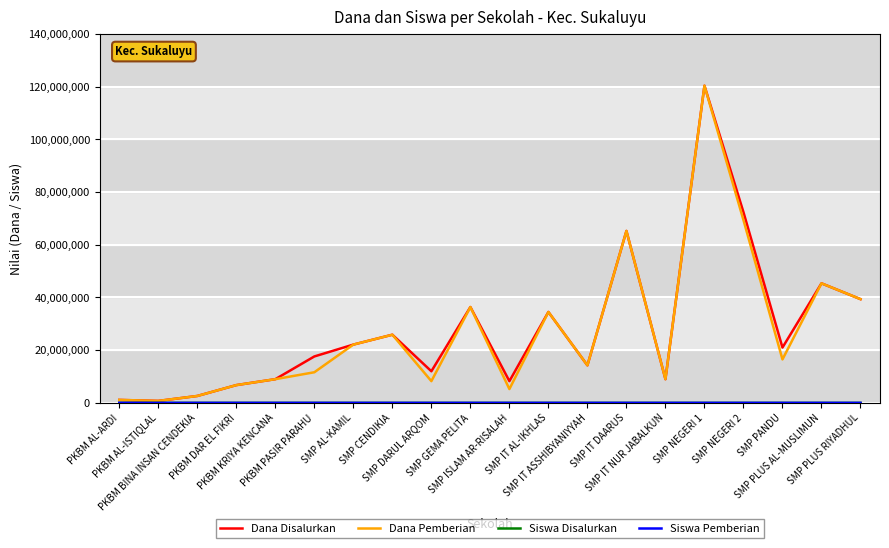

What is the greatest value displayed?

120375000